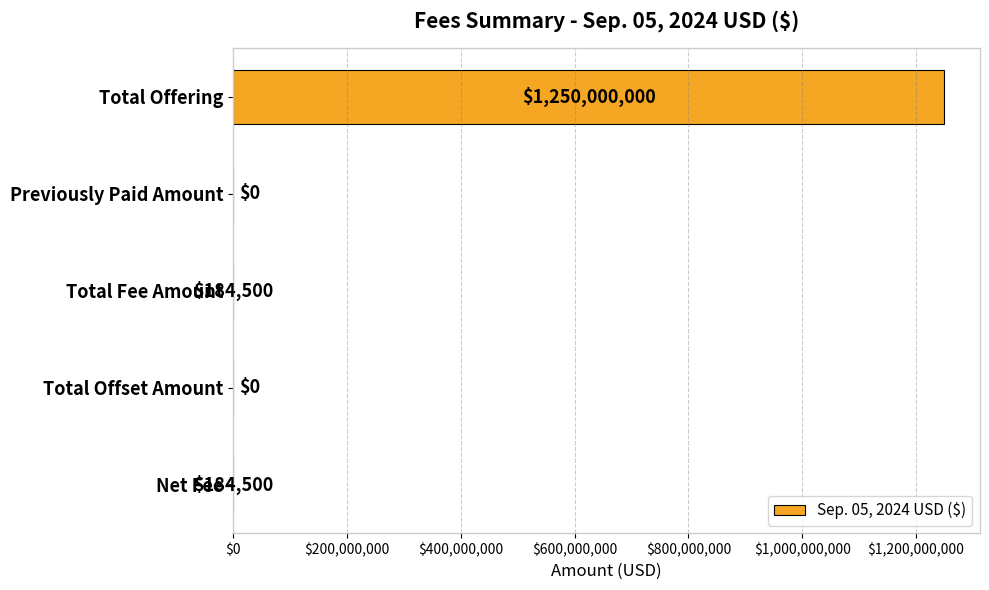

How many series are shown in this chart?

1